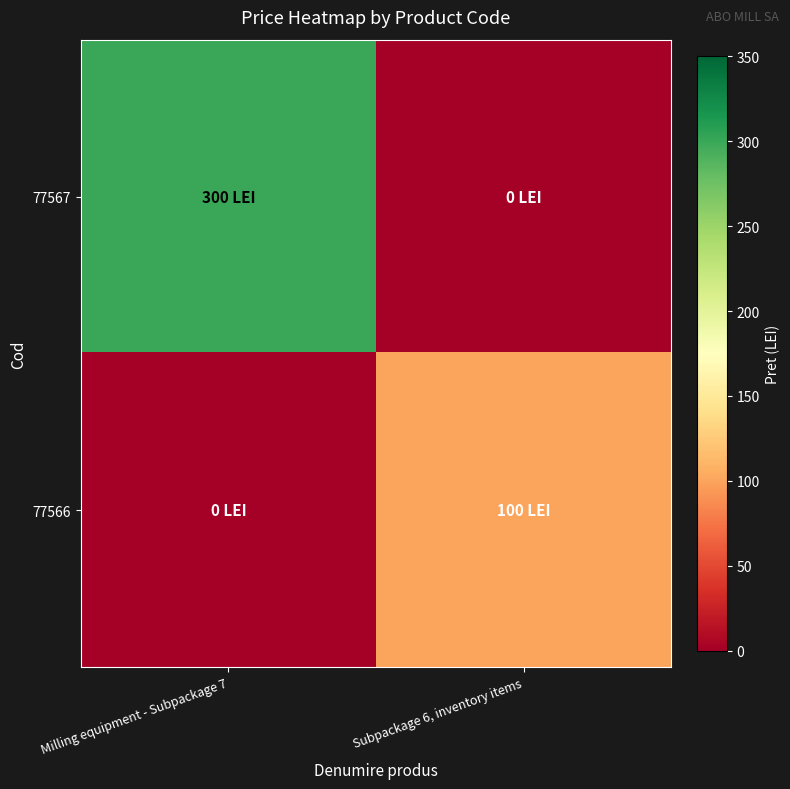

List the series in order of their peak value, lowest first.

77566, 77567